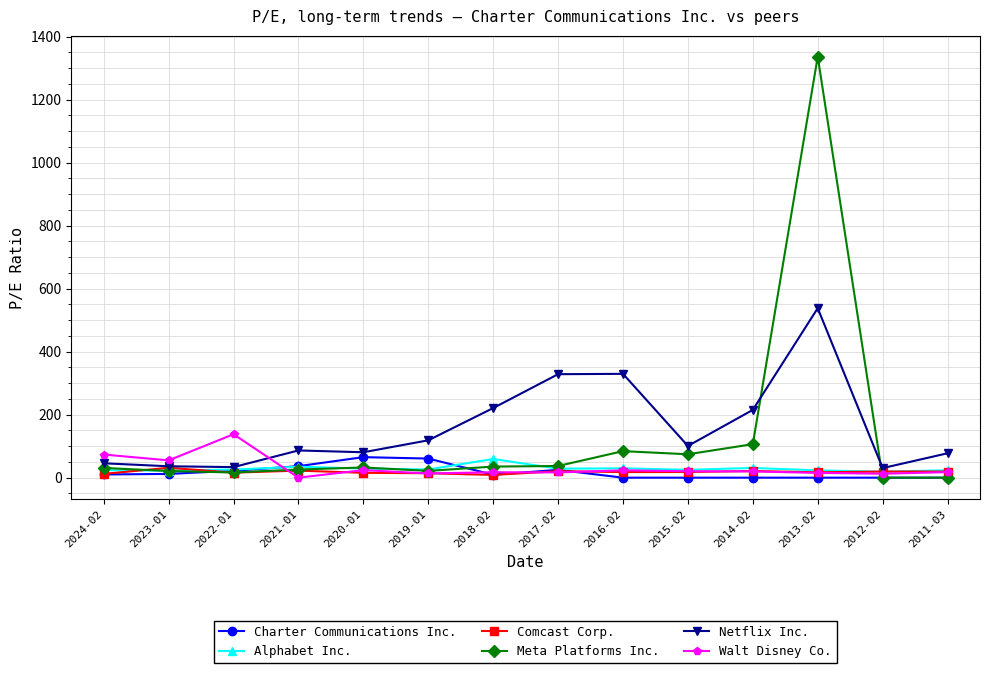

What is the difference between the Comcast Corp. values at 2023-01 and 2017-02?

10.8